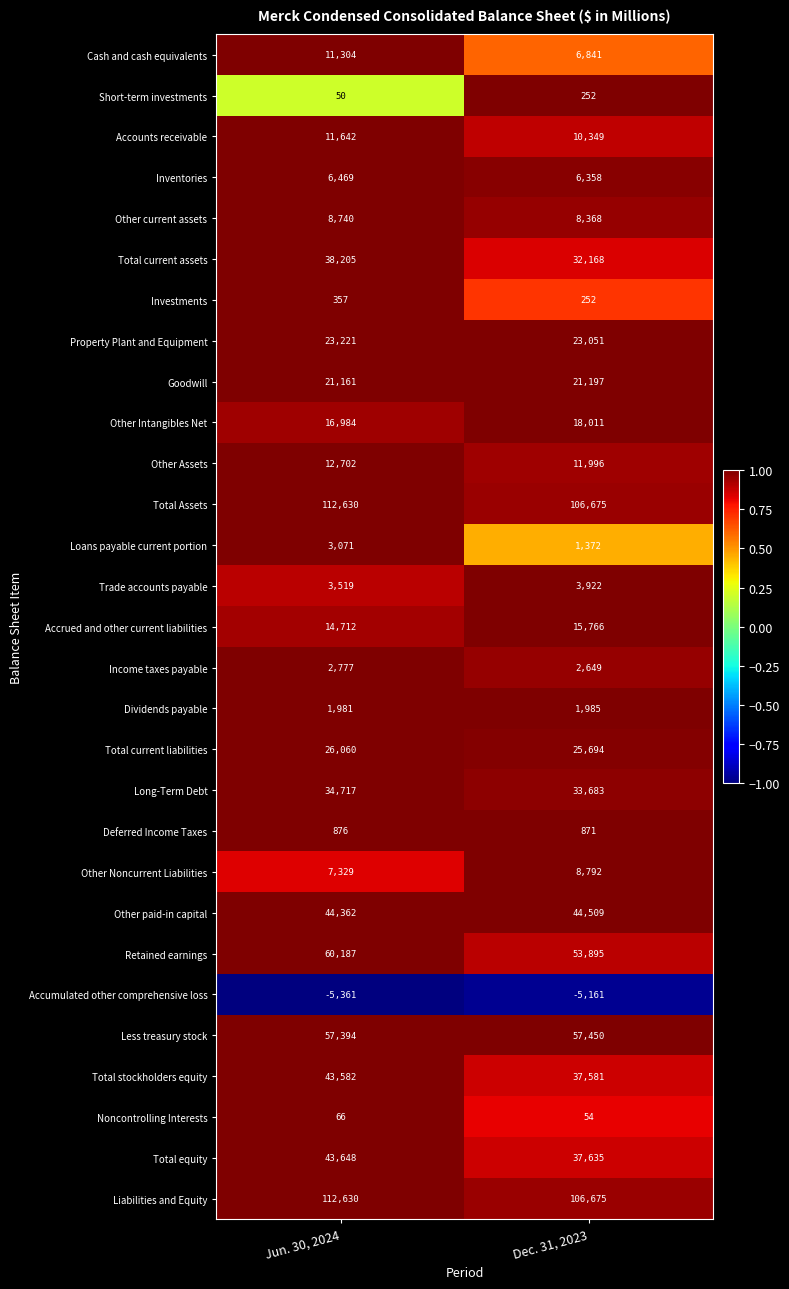

True or false: Other Intangibles Net has a value of 25855 at Jun. 30, 2024.

False